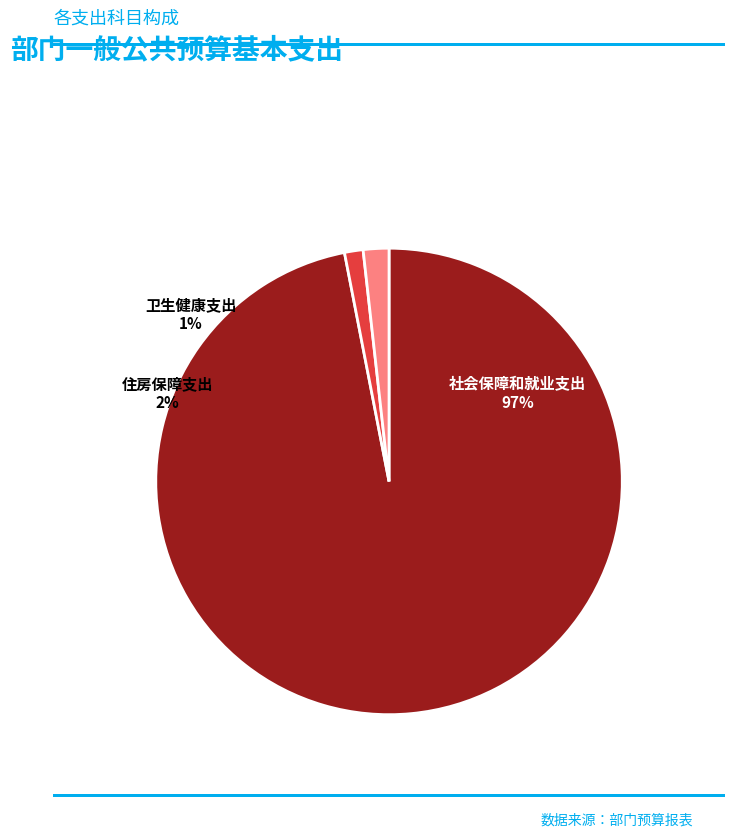

To the nearest percent, what is the combined percentage of 社会保障和就业支出 and 卫生健康支出?

98%